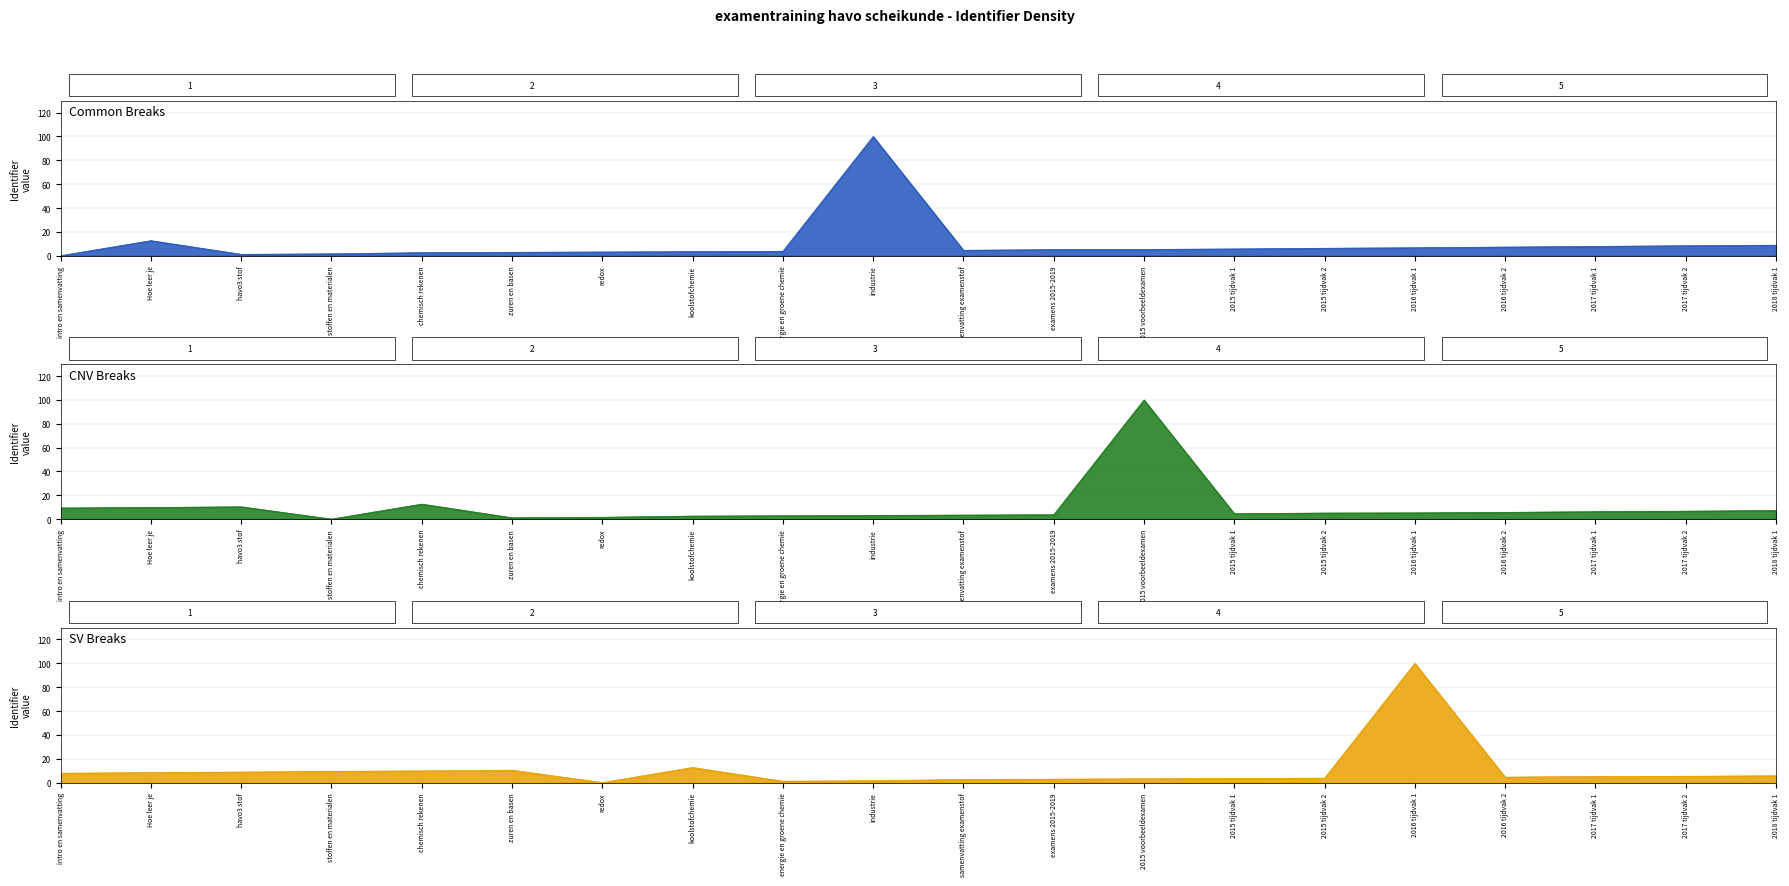

What is the difference between the CNV Breaks values at stoffen en materialen and havo3 stof?

10.3